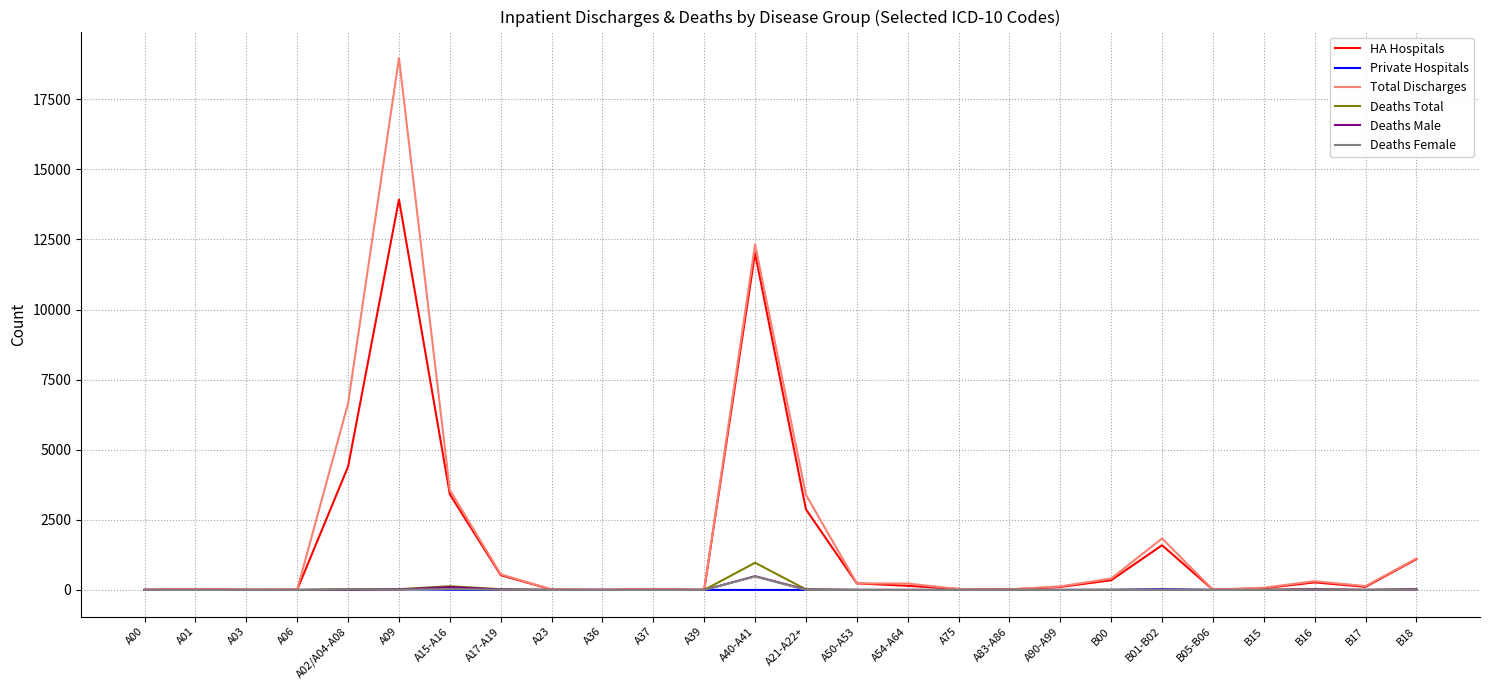

Which series changed the most between A09 and A37?

Total Discharges